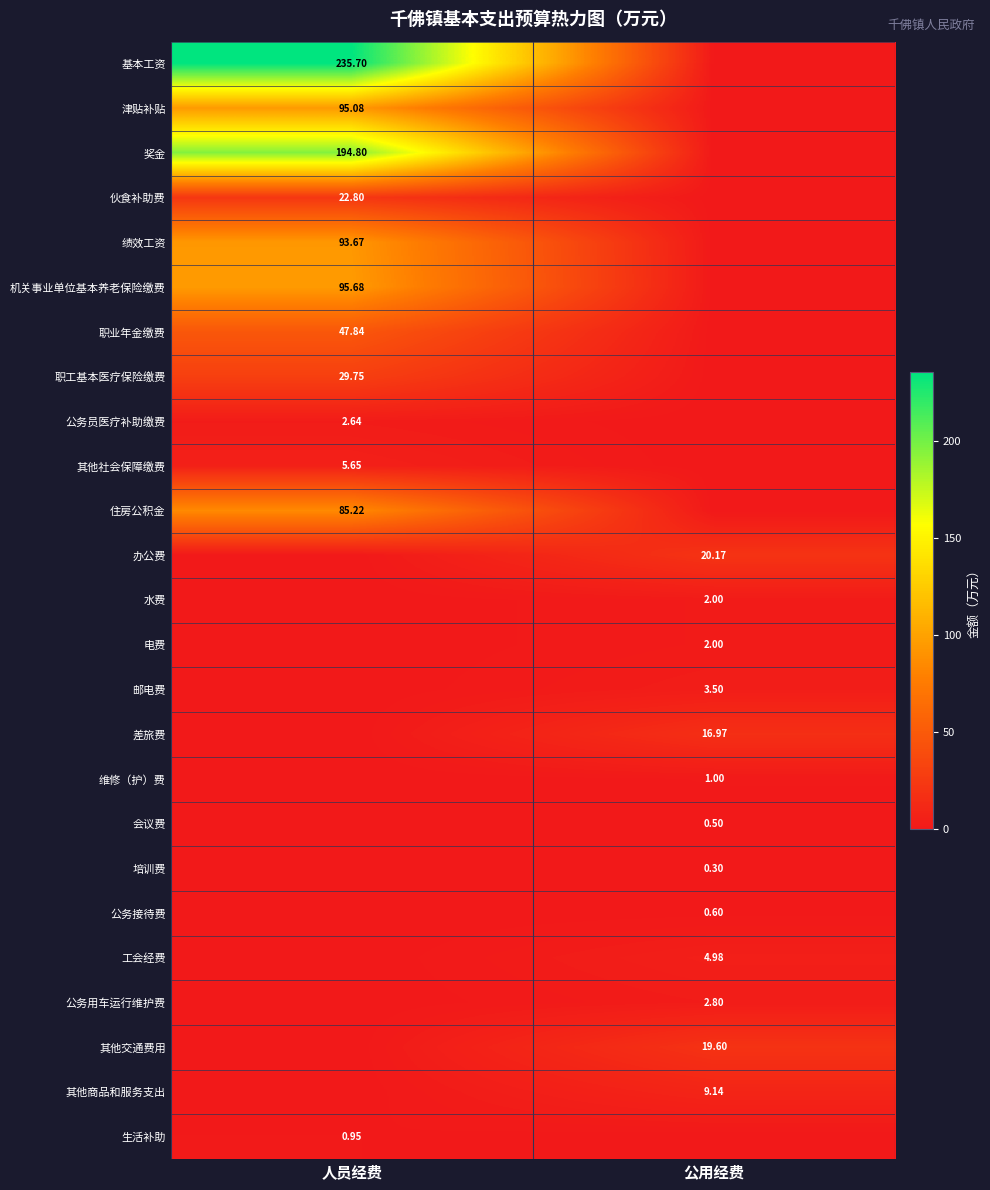

What is the sum of all 职工基本医疗保险缴费 values?

29.8